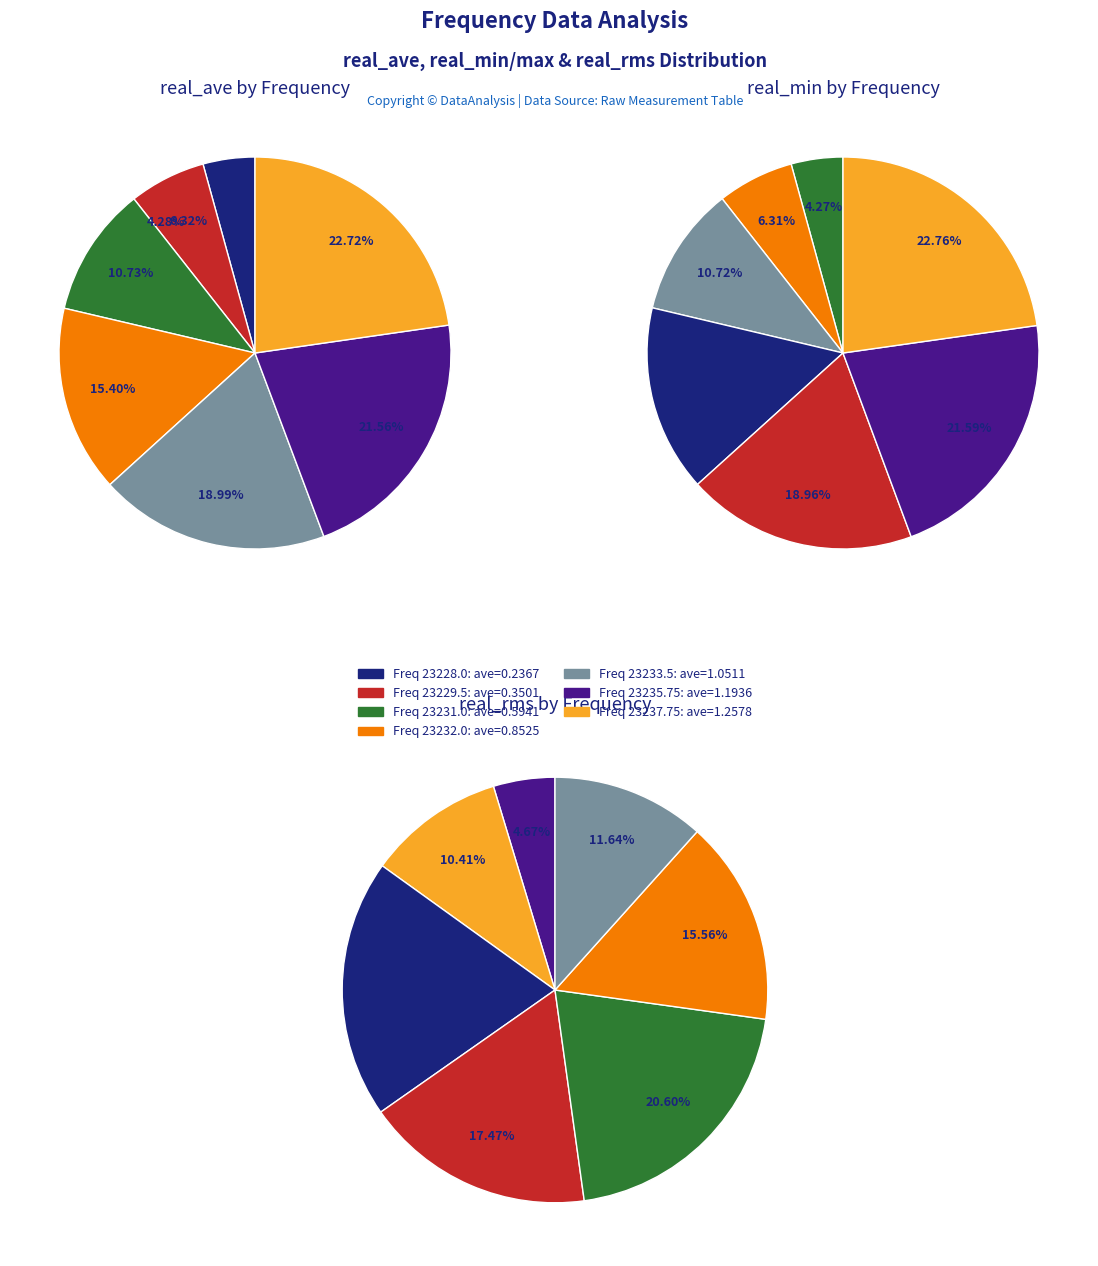

To the nearest percent, what is the average slice percentage?

14%